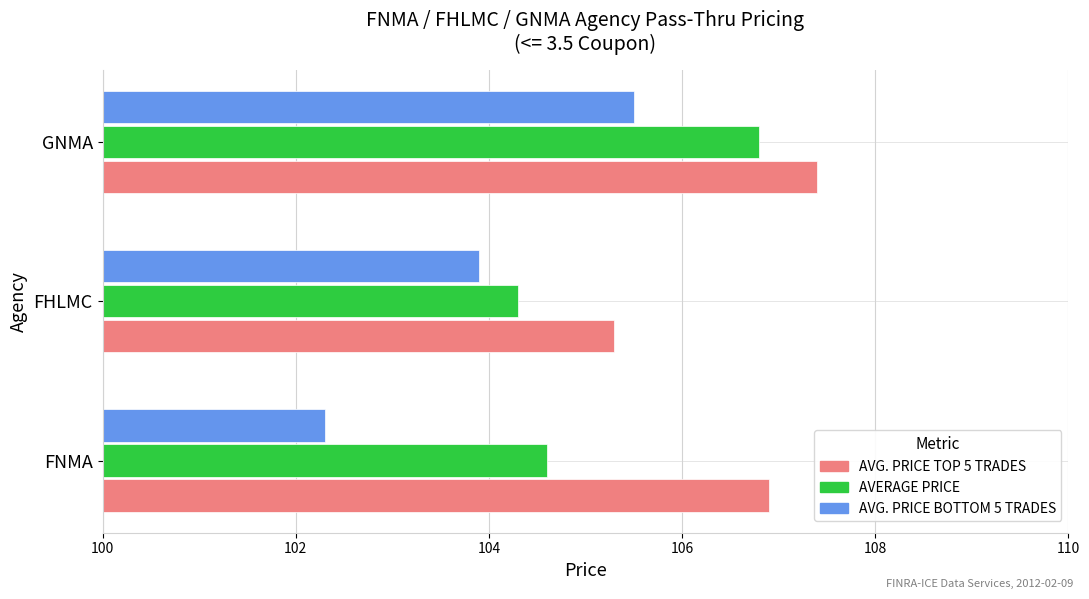

Which series has the widest spread of values?

AVG. PRICE BOTTOM 5 TRADES